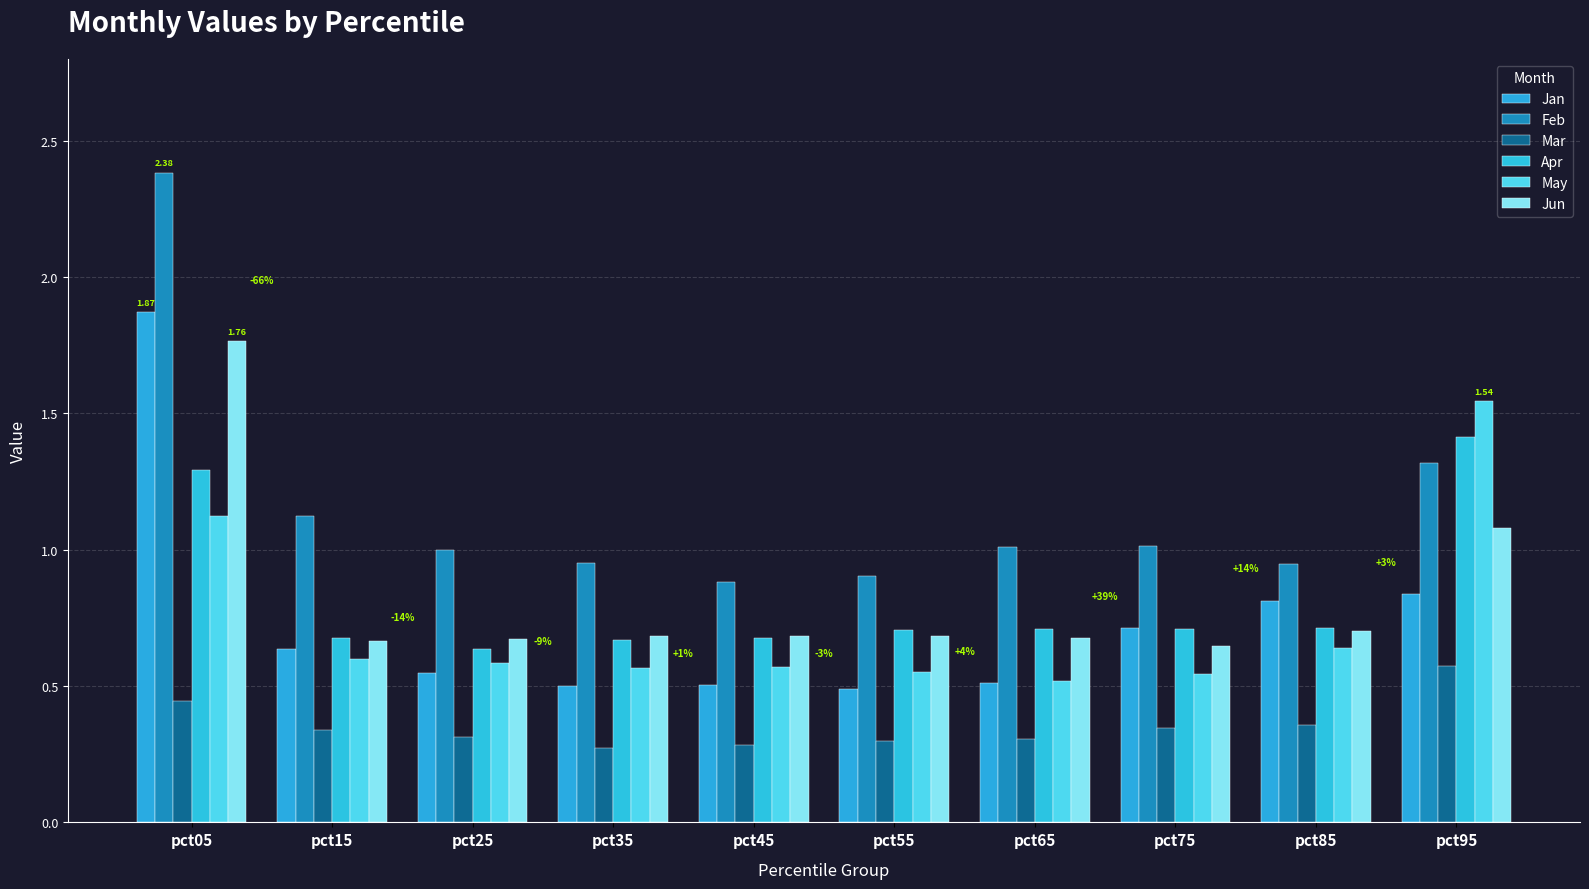

What are all the series names shown in the legend?

Jan, Feb, Mar, Apr, May, Jun